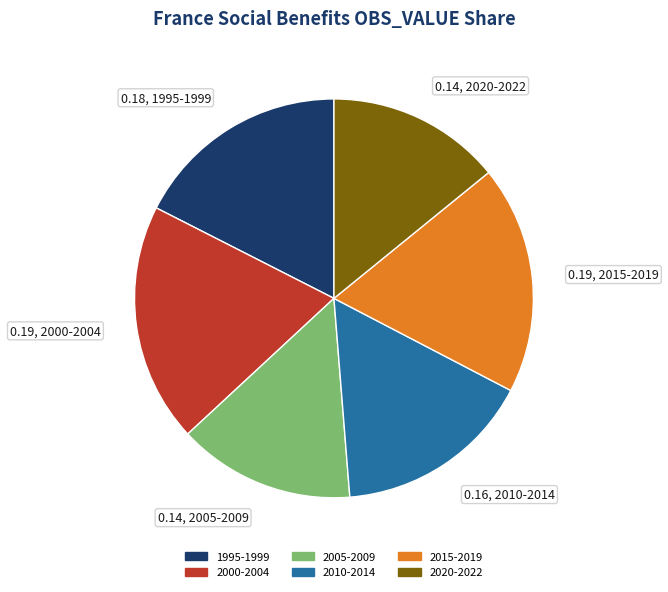

How many segments does this pie chart have?

6